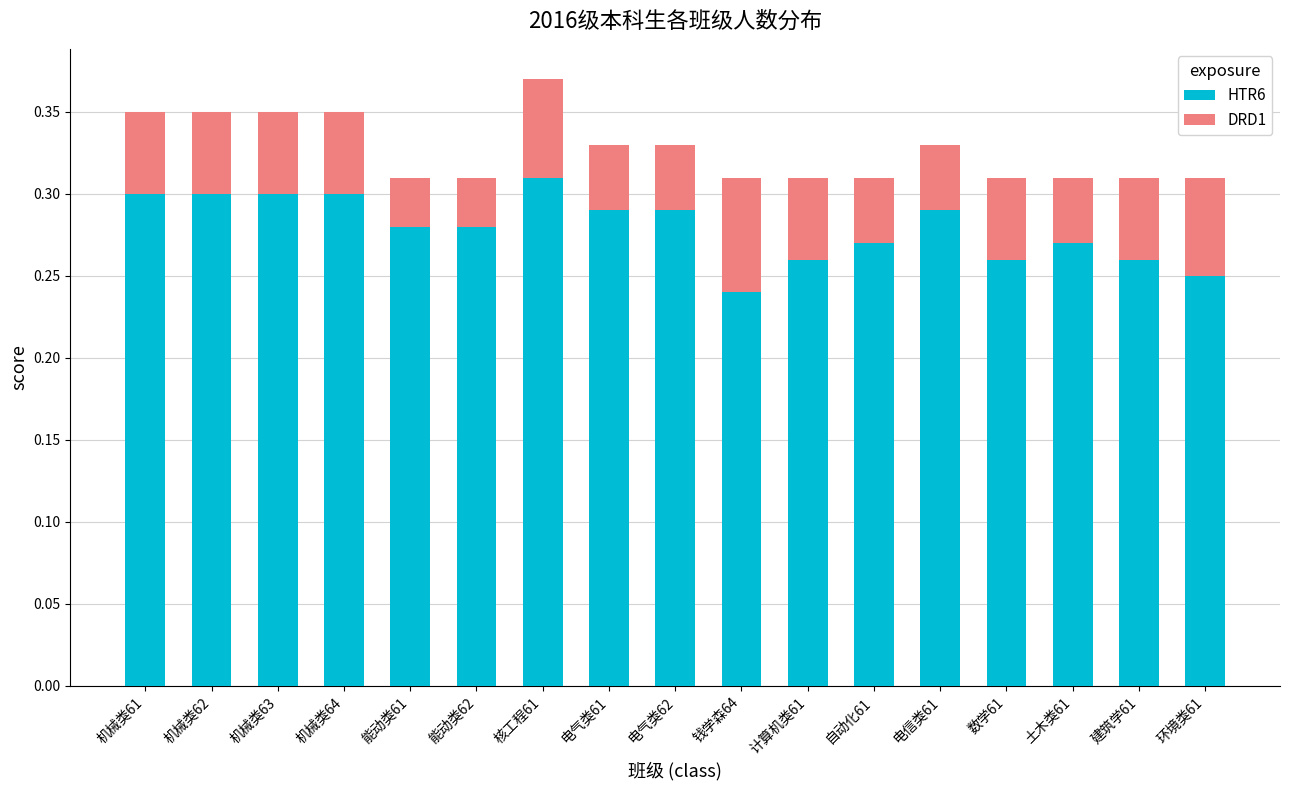

Count the HTR6 values in the range 0 to 1.

17